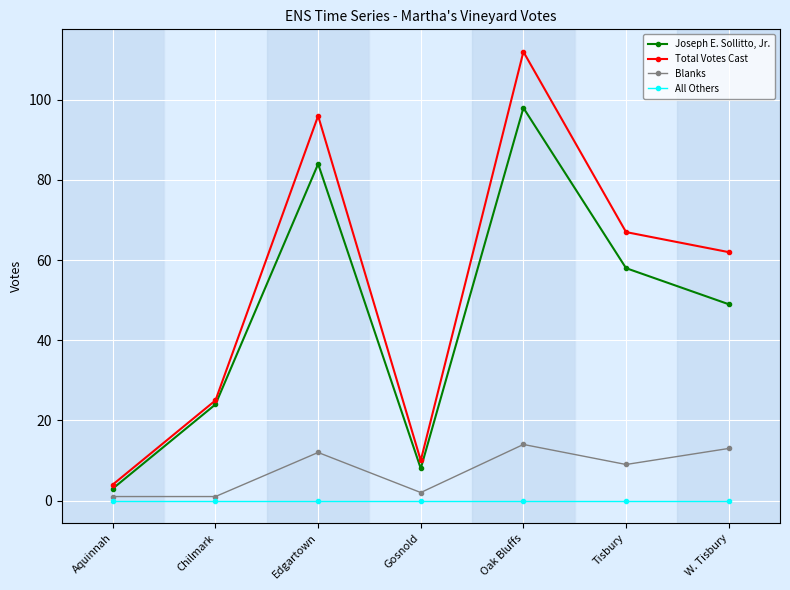

True or false: Total Votes Cast and All Others cross at least once.

False